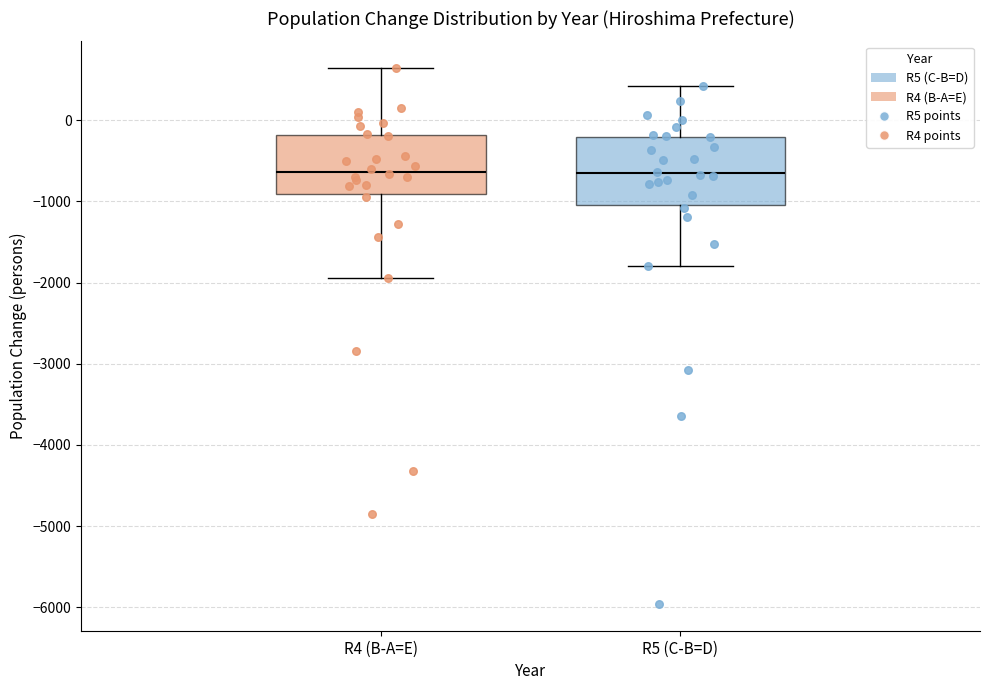

Comparing the boxes themselves (not the whiskers), which one is the tallest?

R5 (C-B=D)